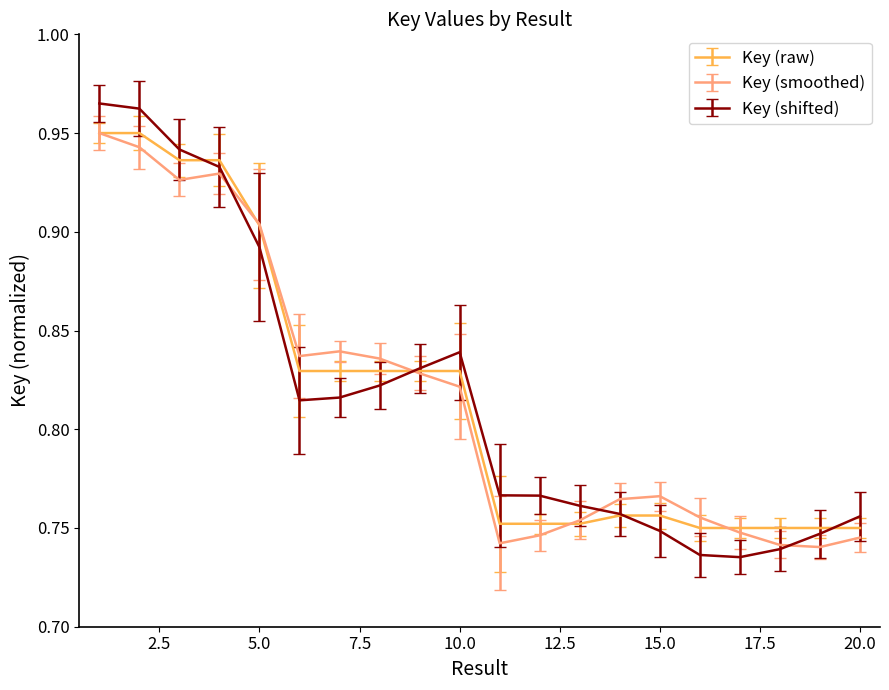

Which series has the largest range (max minus min)?

Key (shifted)